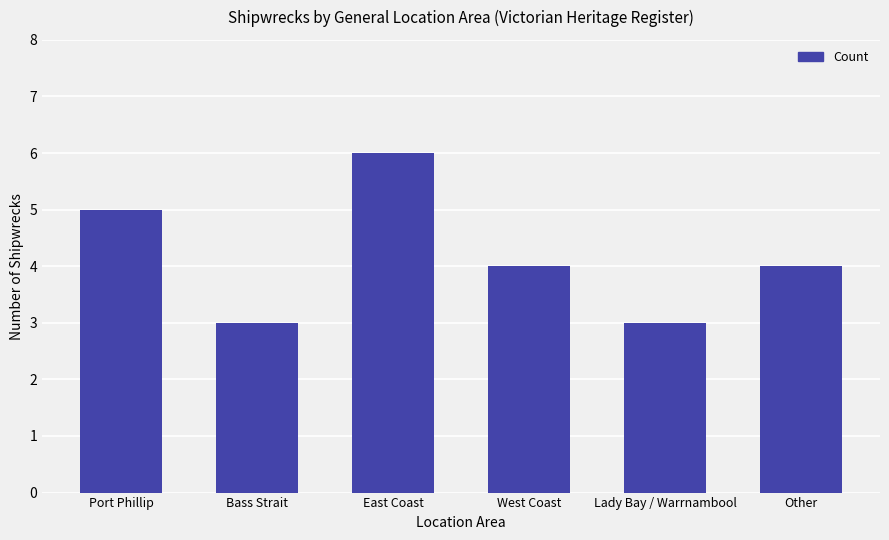

What is the difference between the values at Bass Strait and Port Phillip?

2